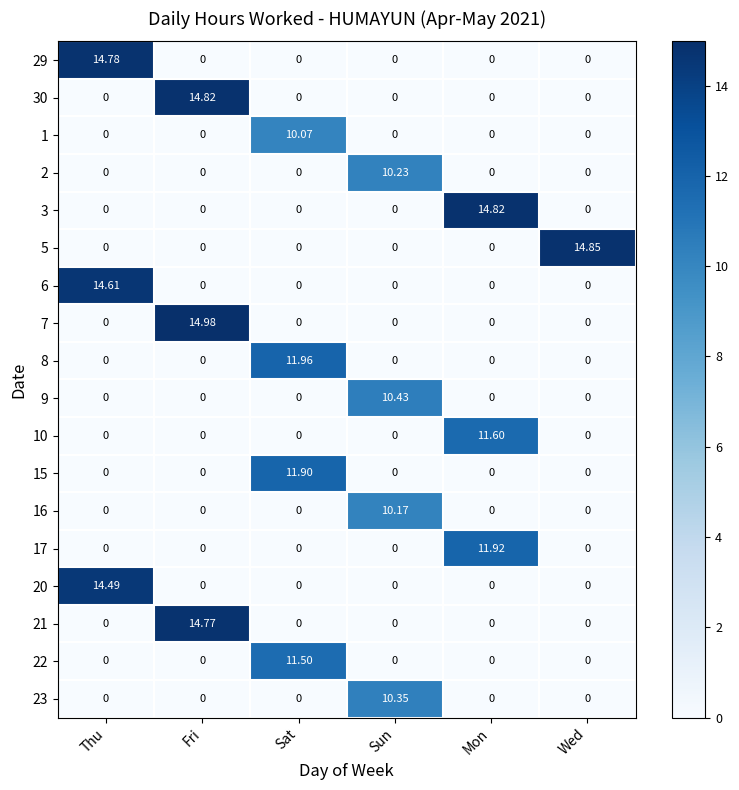

At which category is the sum across all series the highest?

Sat